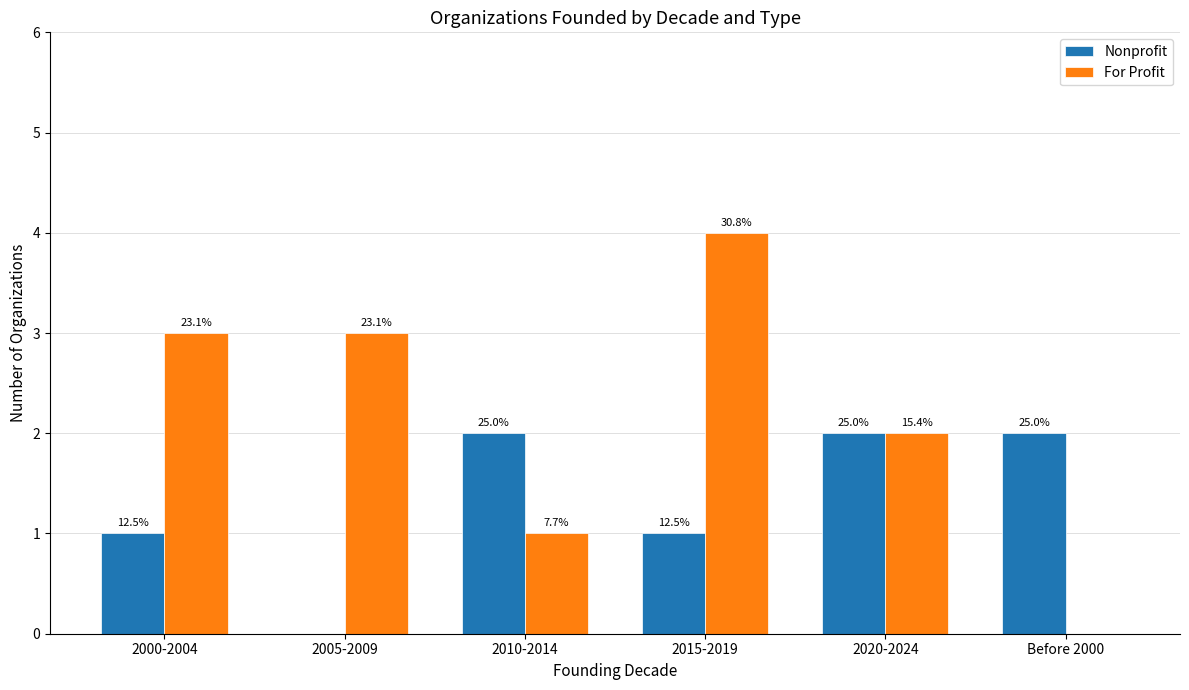

What is the label of the 4th bar from the right?

2010-2014